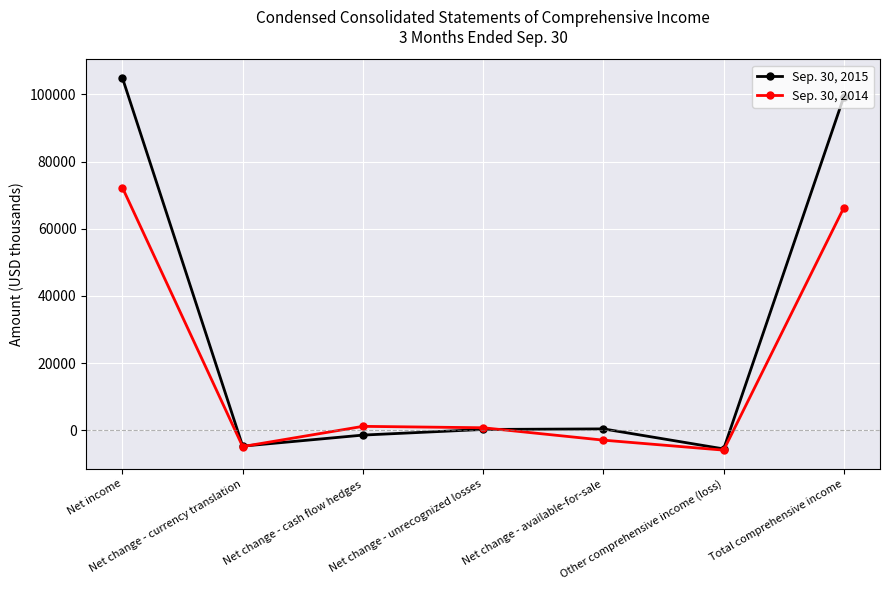

List the series in order of their overall mean, highest first.

Sep. 30, 2015, Sep. 30, 2014